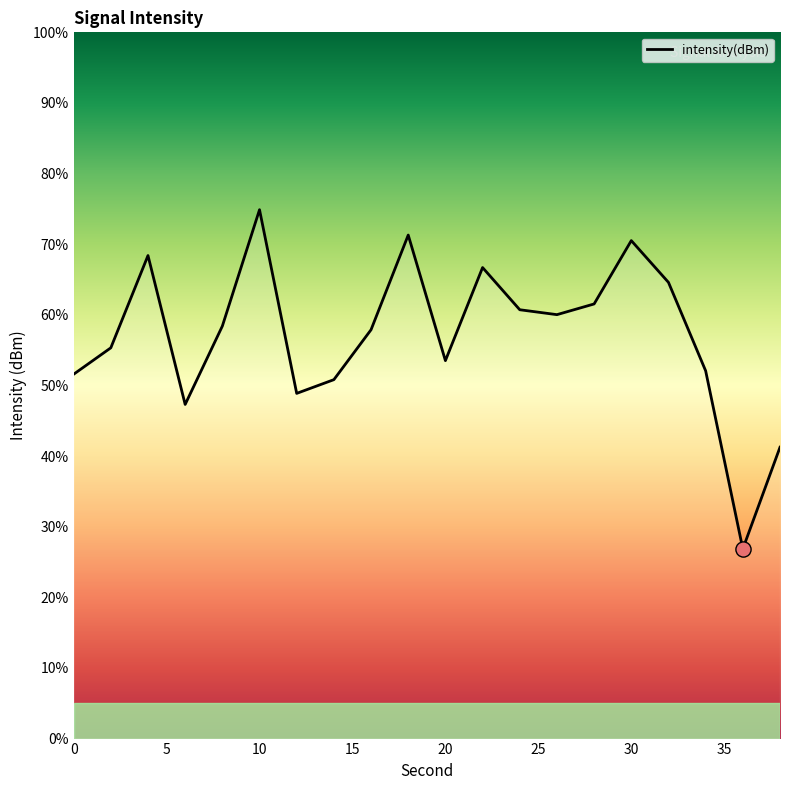

What is the maximum value shown in the chart?

74.9